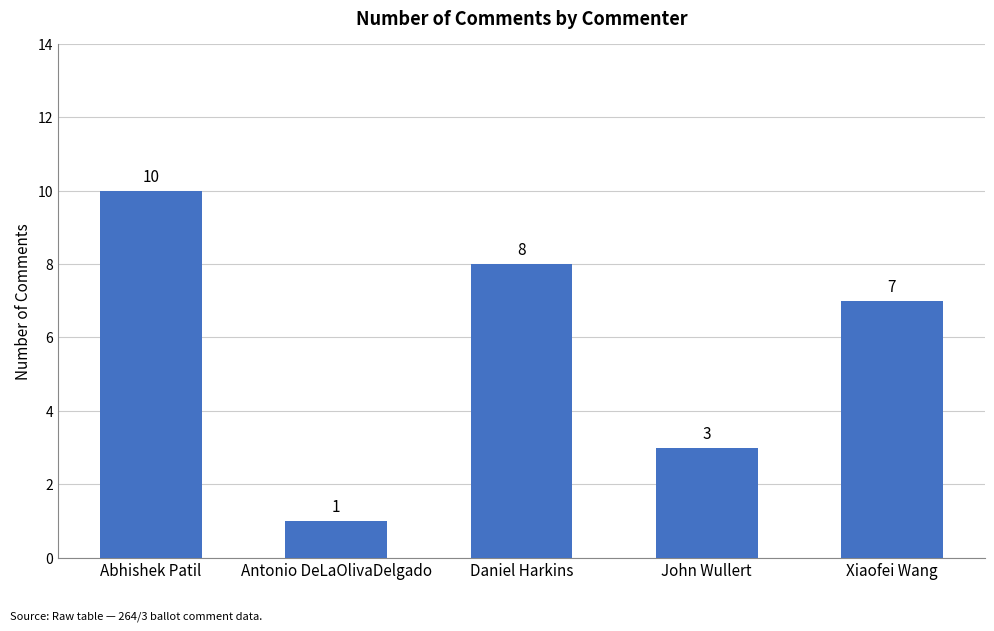

What is the value of the 2nd bar from the left?

1